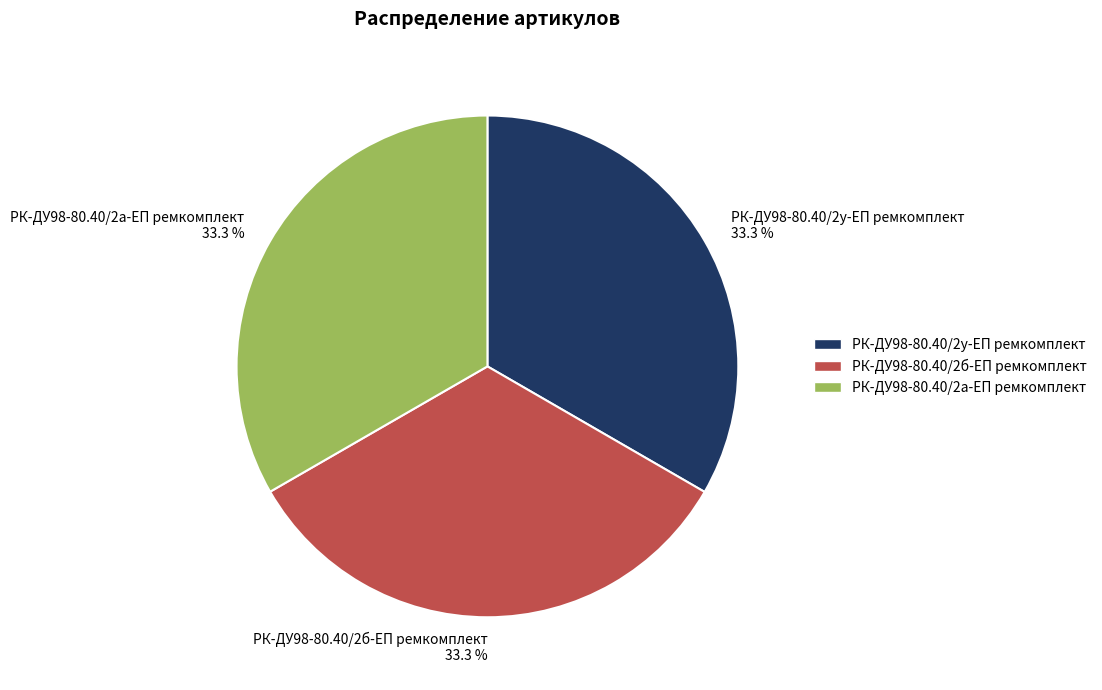

What portion of the pie excludes РК-ДУ98-80.40/2б-ЕП ремкомплект?

66.7%